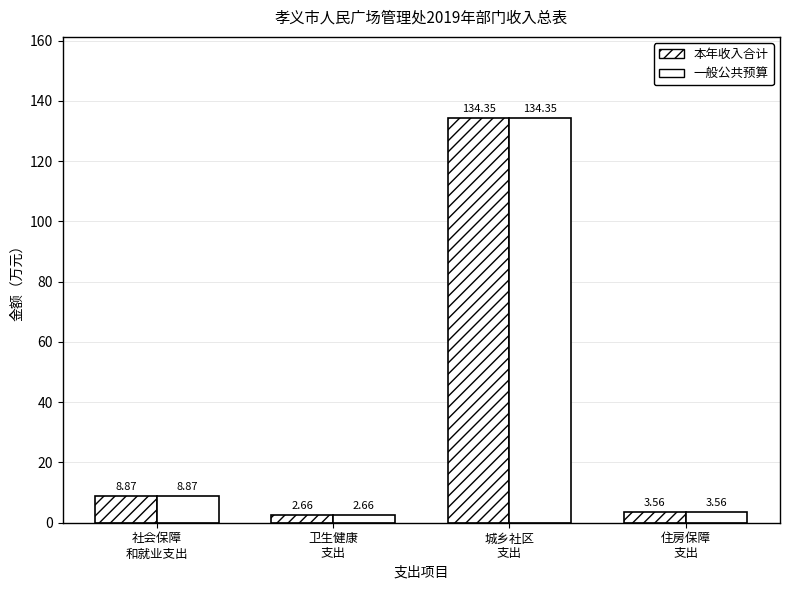

What is the label of the 1st bar from the left?

社会保障
和就业支出